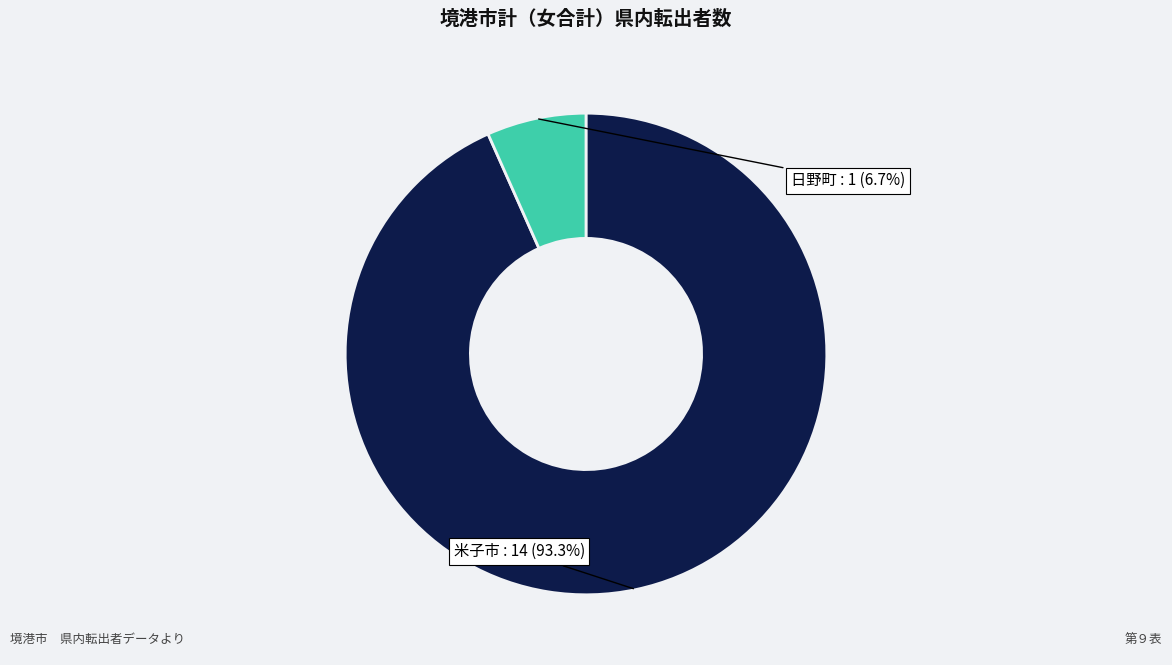

How many segments does this pie chart have?

2